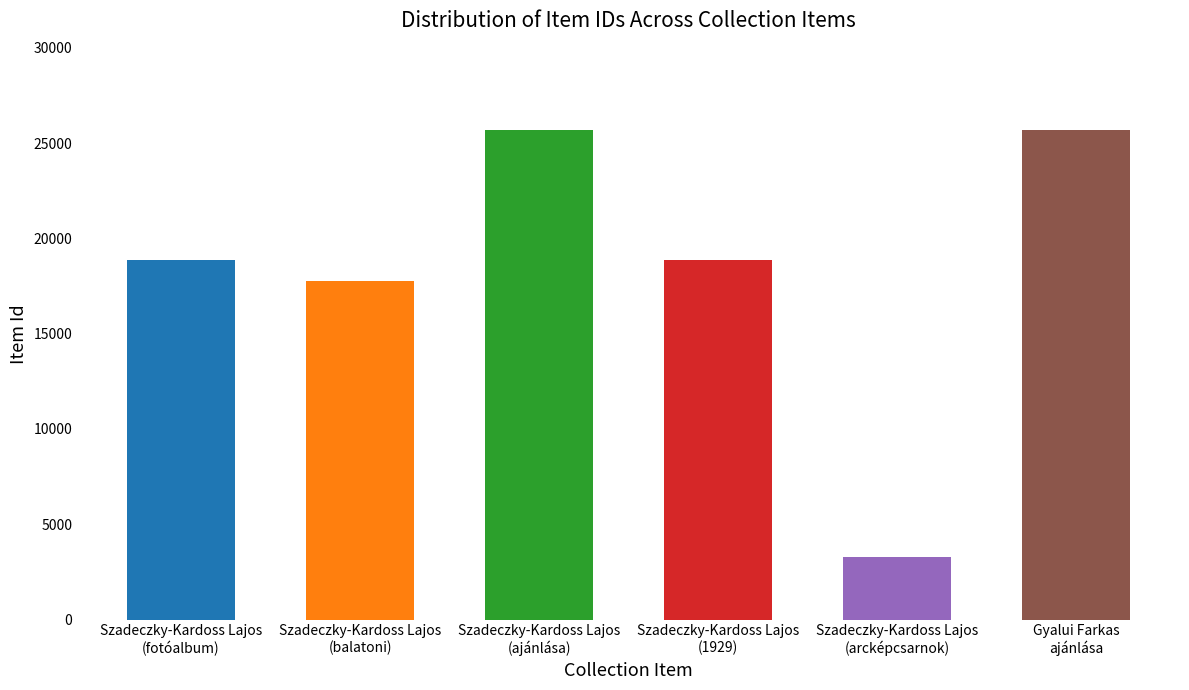

What is the value of the 1st bar from the left?

18855